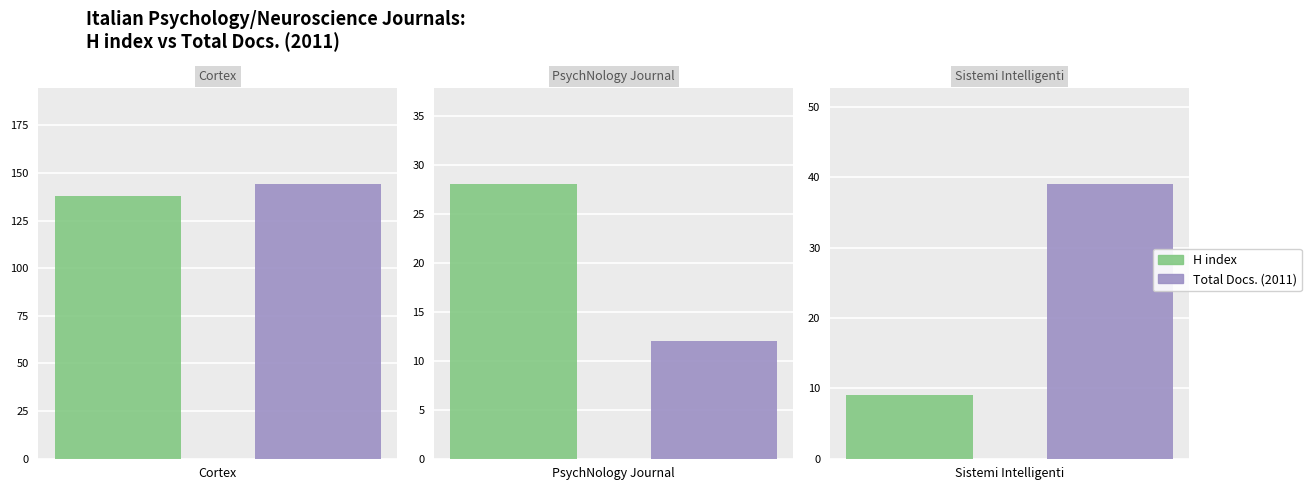

What are all the series names shown in the legend?

H index, Total Docs. (2011)